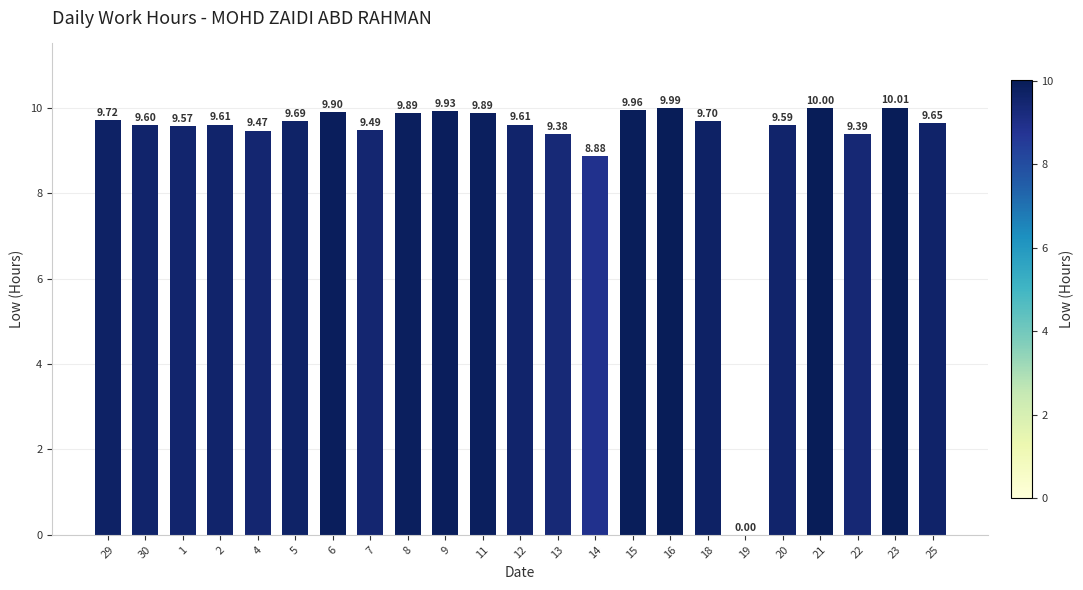

Which has a higher value, 16 or 13?

16